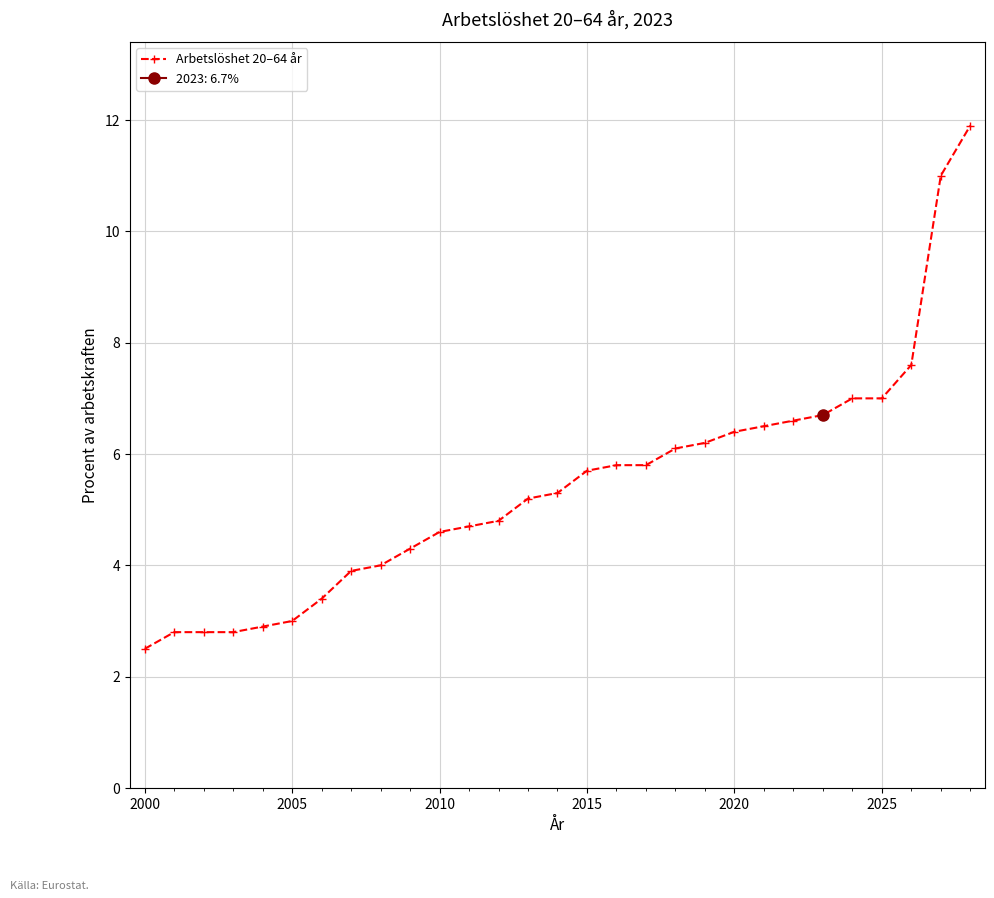

How many data points does each series have?

29